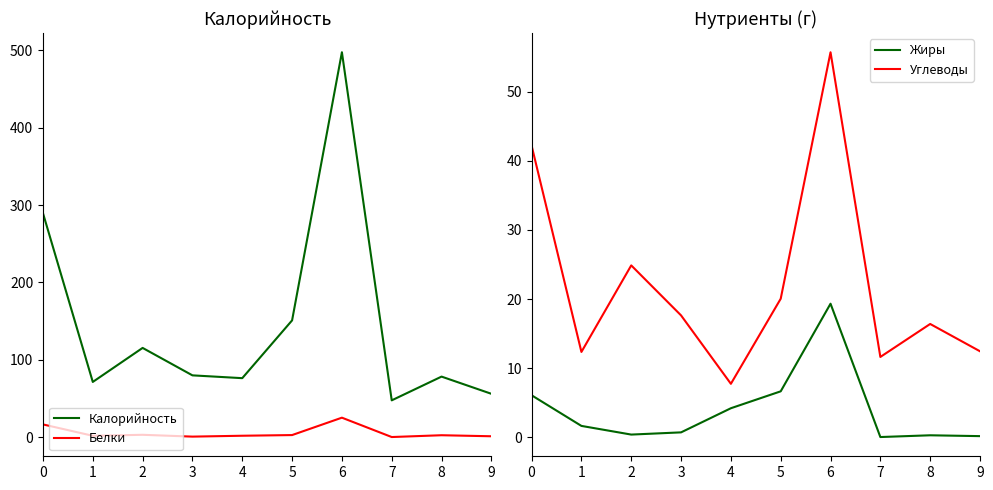

What is the difference between the Калорийность values at 4 and 3?

3.6